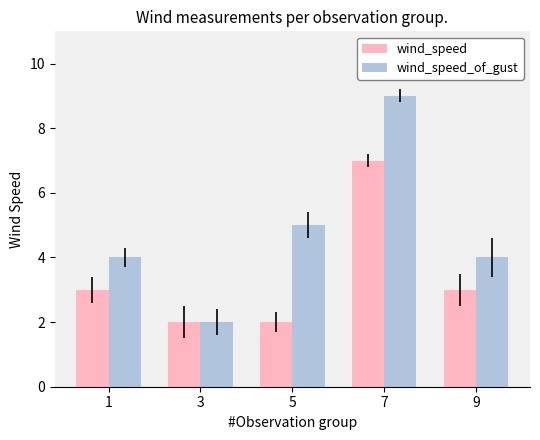

How many distinct data groups are displayed?

2